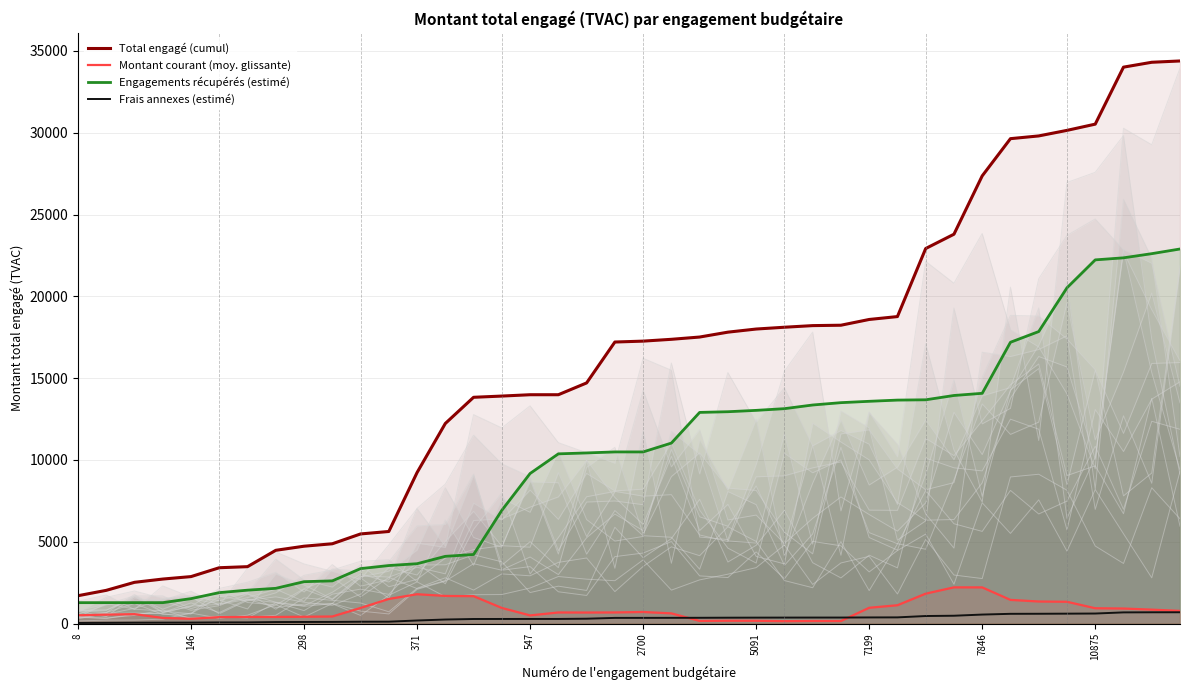

What is the sum of all Total engagé (cumul) values?

629701.0